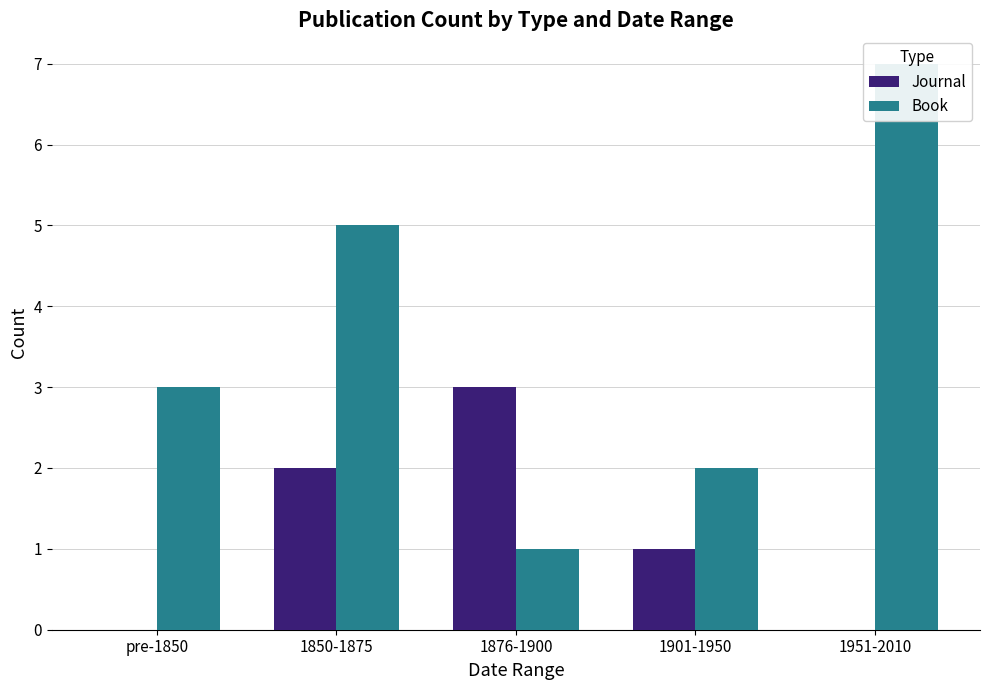

Reading left to right, extract all data points from this chart.

Journal: 0	2	3	1	0
Book: 3	5	1	2	7